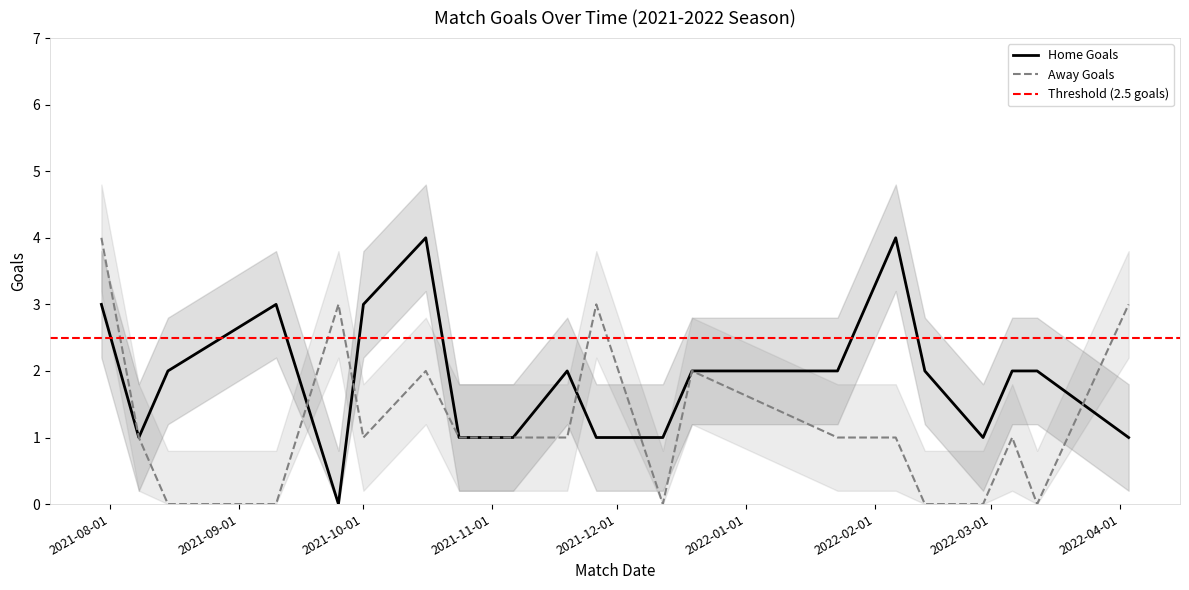

Is it true that Home Goals equals 1 at 2021-10-01?

False